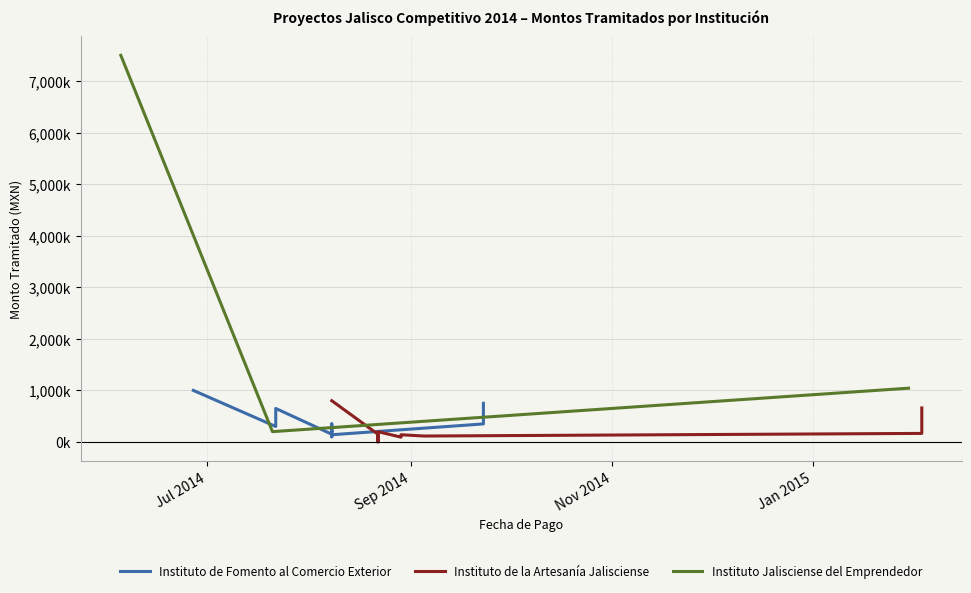

True or false: Instituto de la Artesanía Jalisciense and Instituto de Fomento al Comercio Exterior intersect in this chart.

True